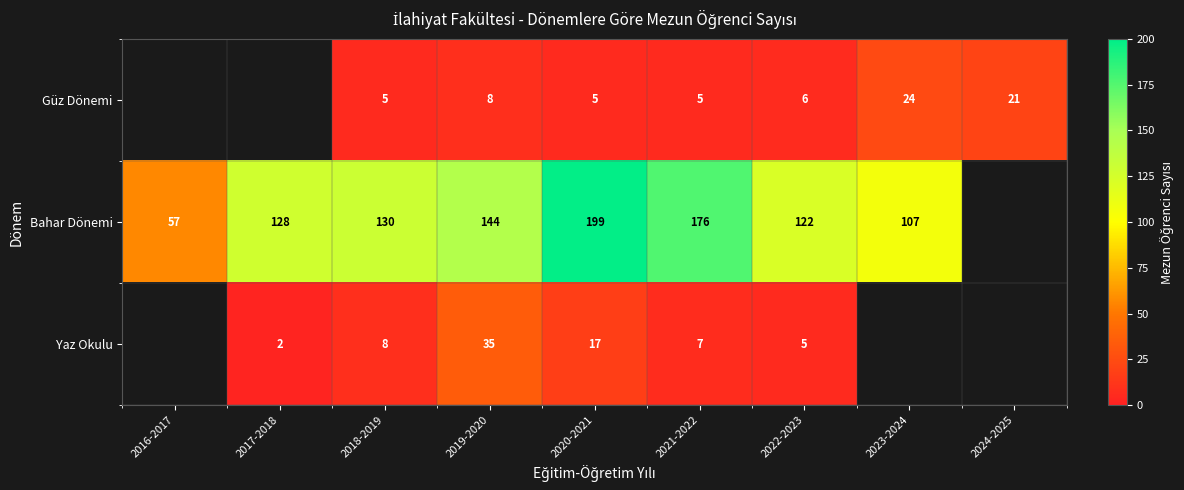

Is the value of Yaz Okulu at 2020-2021 greater than the value of Güz Dönemi at 2023-2024?

No